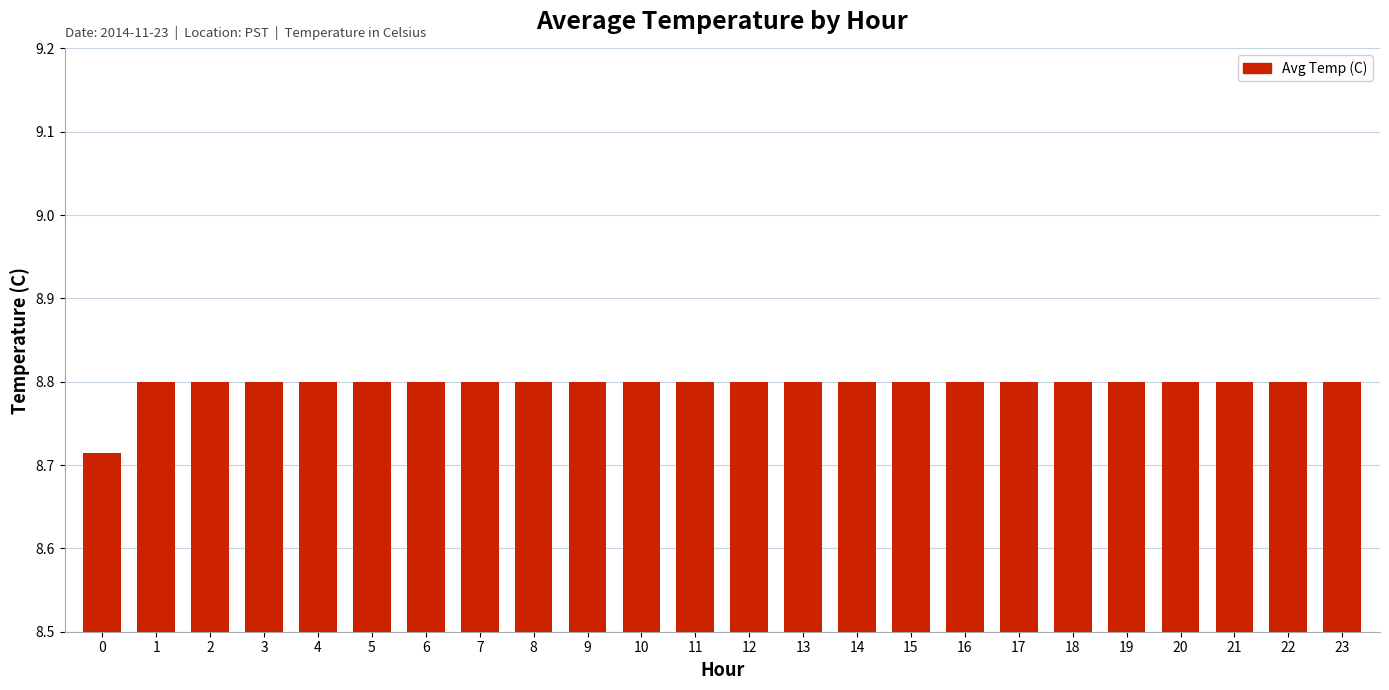

How many bars are there in total?

24